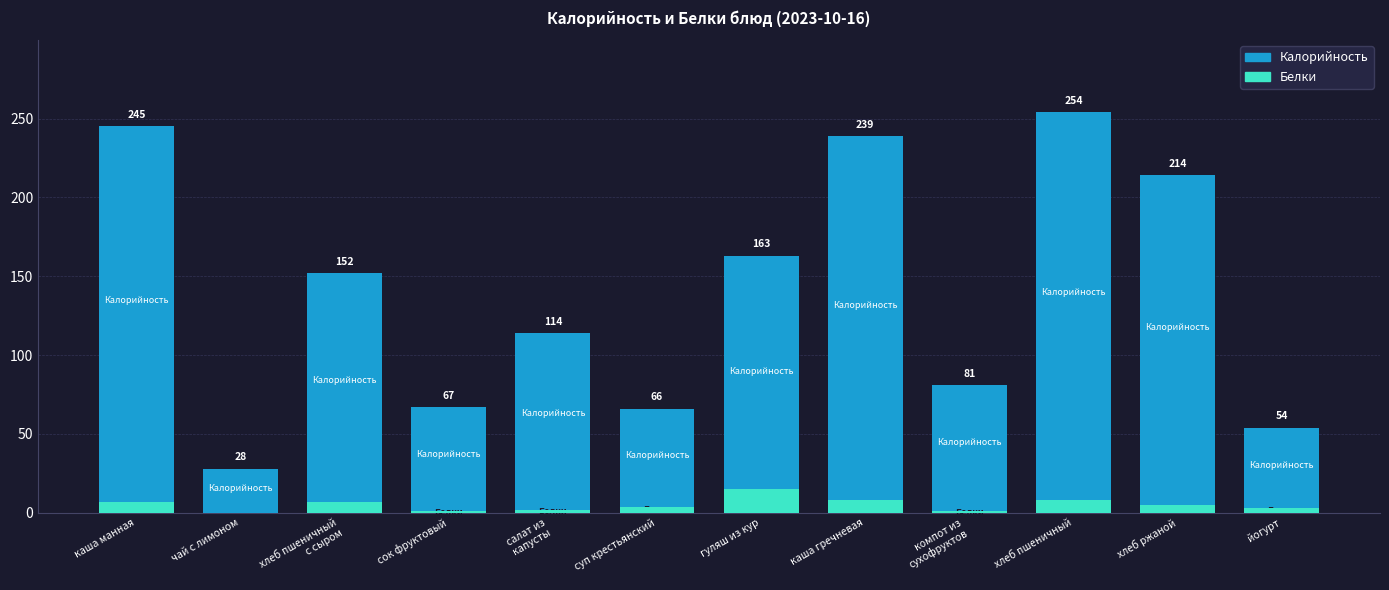

What is the difference between the second highest and second lowest values in the Калорийность series?

191